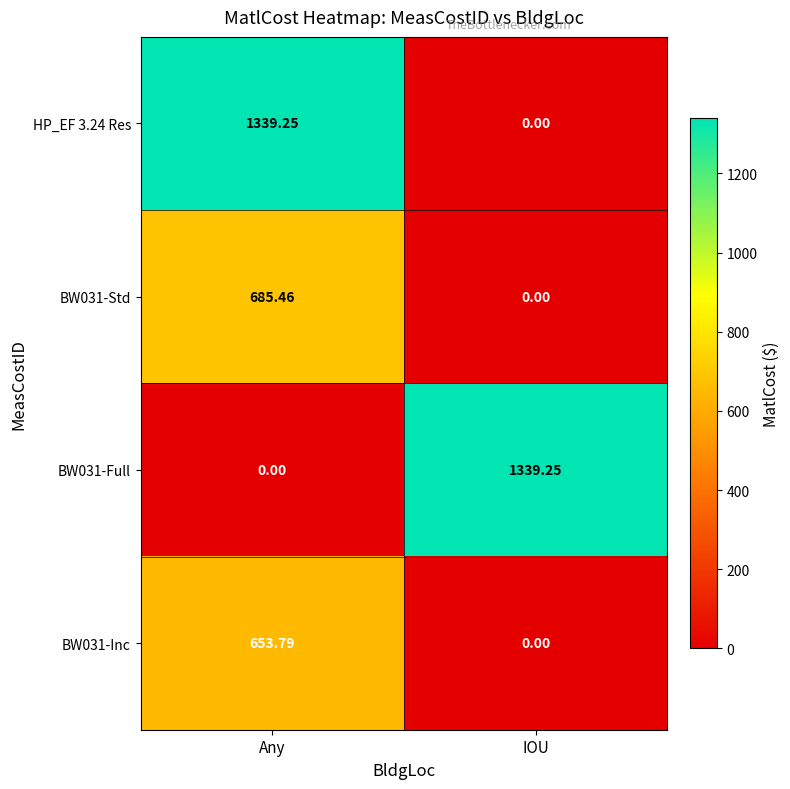

At which label is BW031-Std closest to 342?

IOU